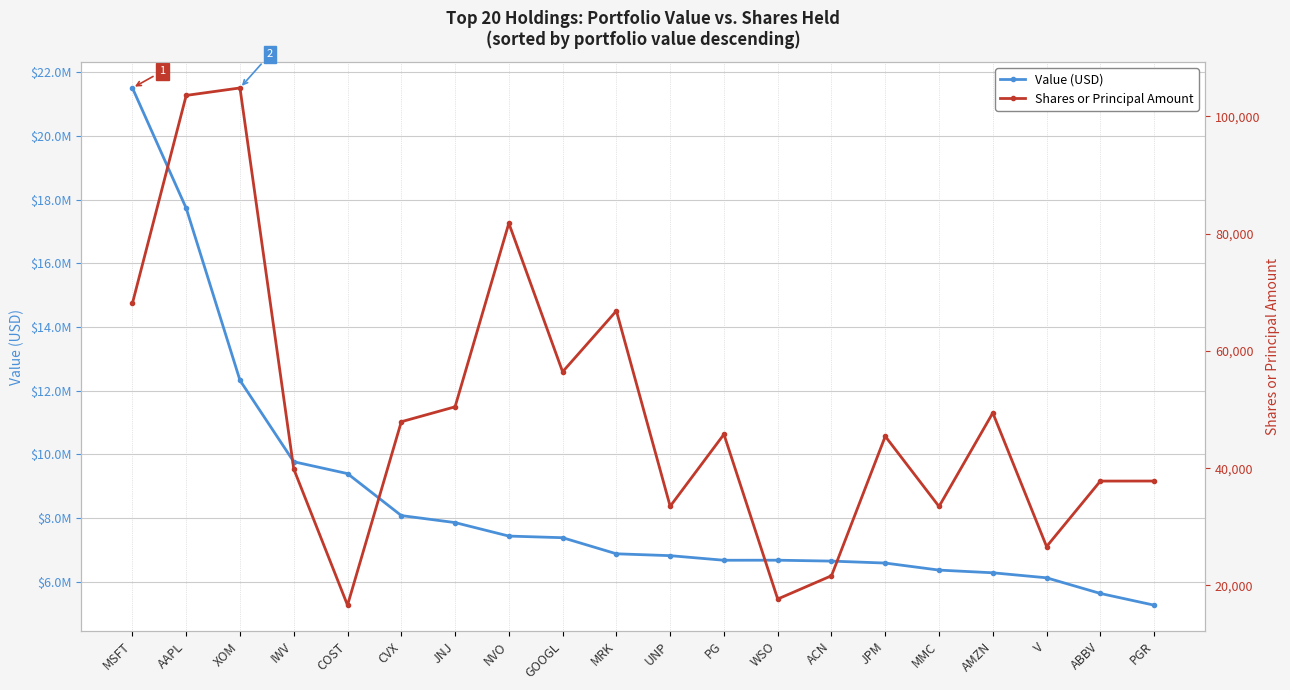

Which category has the highest value in the Value (USD) series?

MSFT